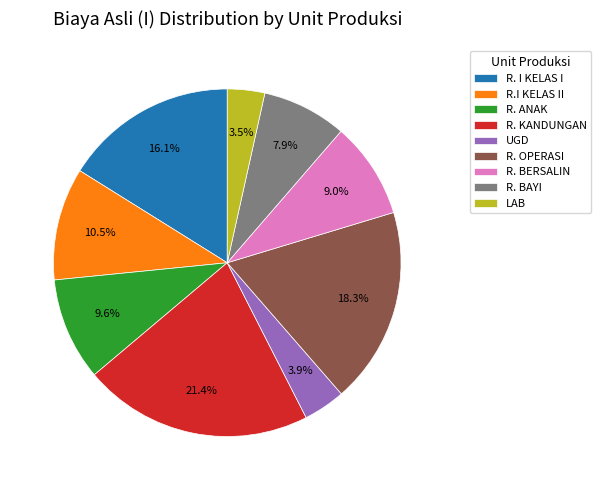

Which slice is the largest?

R. KANDUNGAN